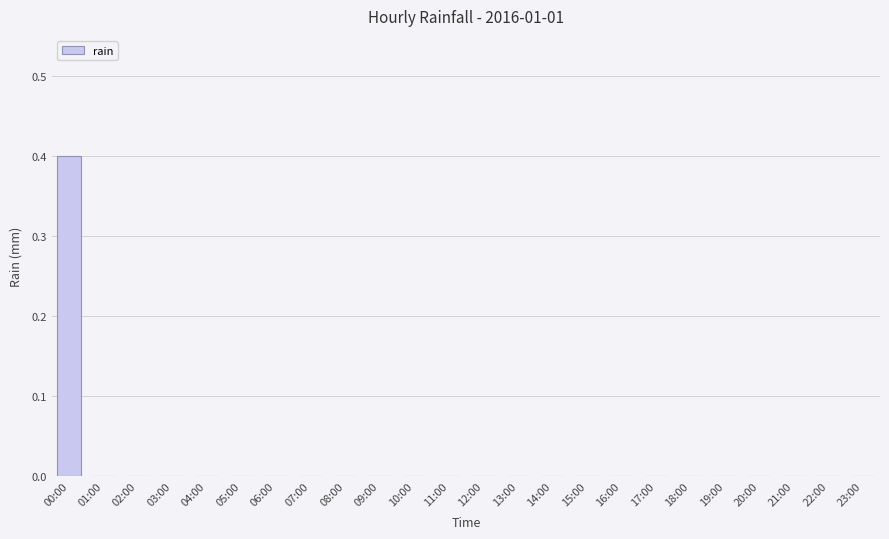

Count the number of categories in the chart.

24